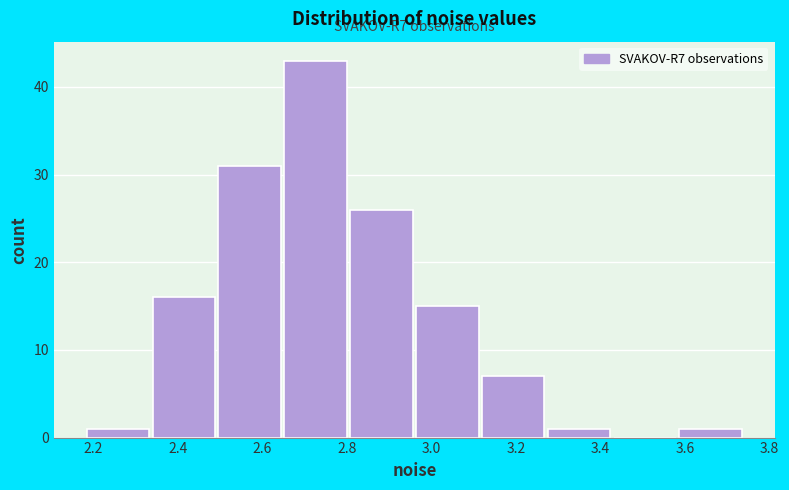

Over which range of the x-axis is the bar tallest?

2.64 to 2.80